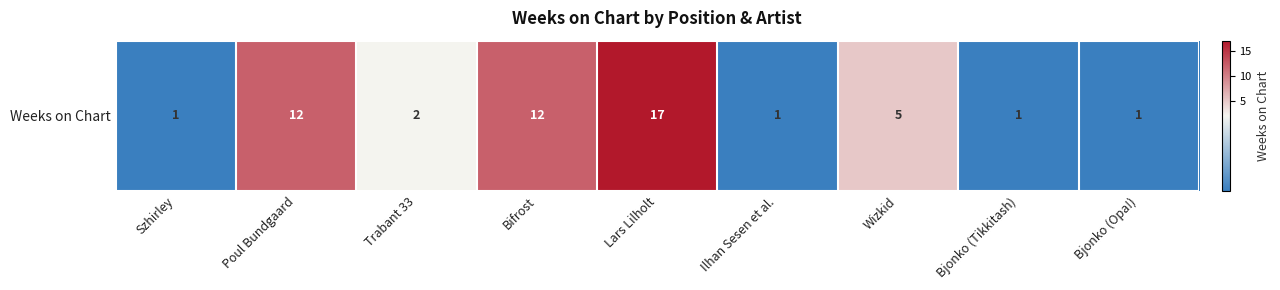

What is the approximate value at Lars Lilholt, to the nearest 5?

15